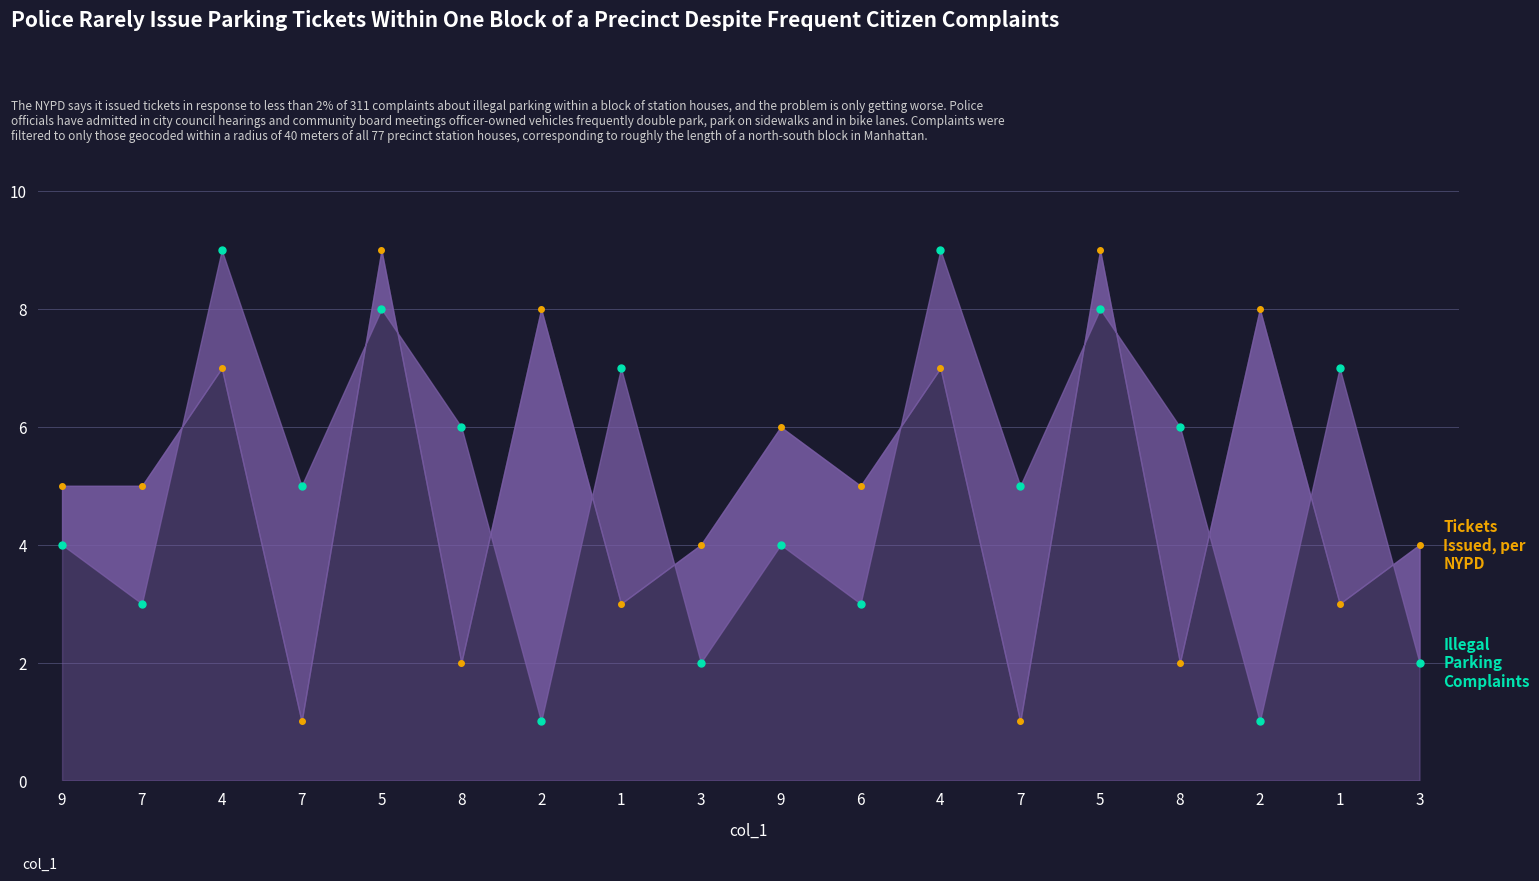

The value of col_4 at 9 is 5. True or false?

True